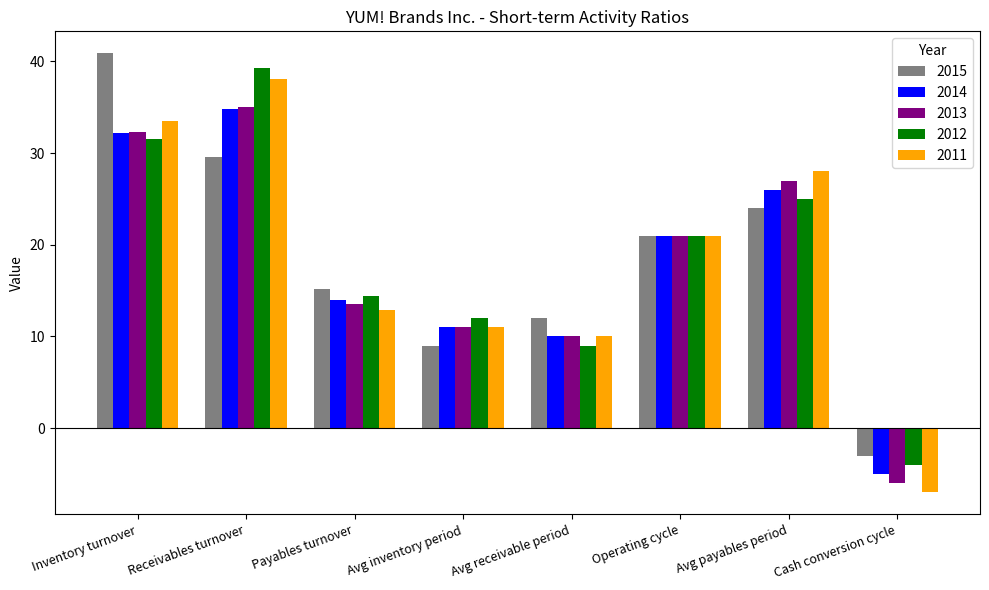

What position from the left is Operating cycle?

6